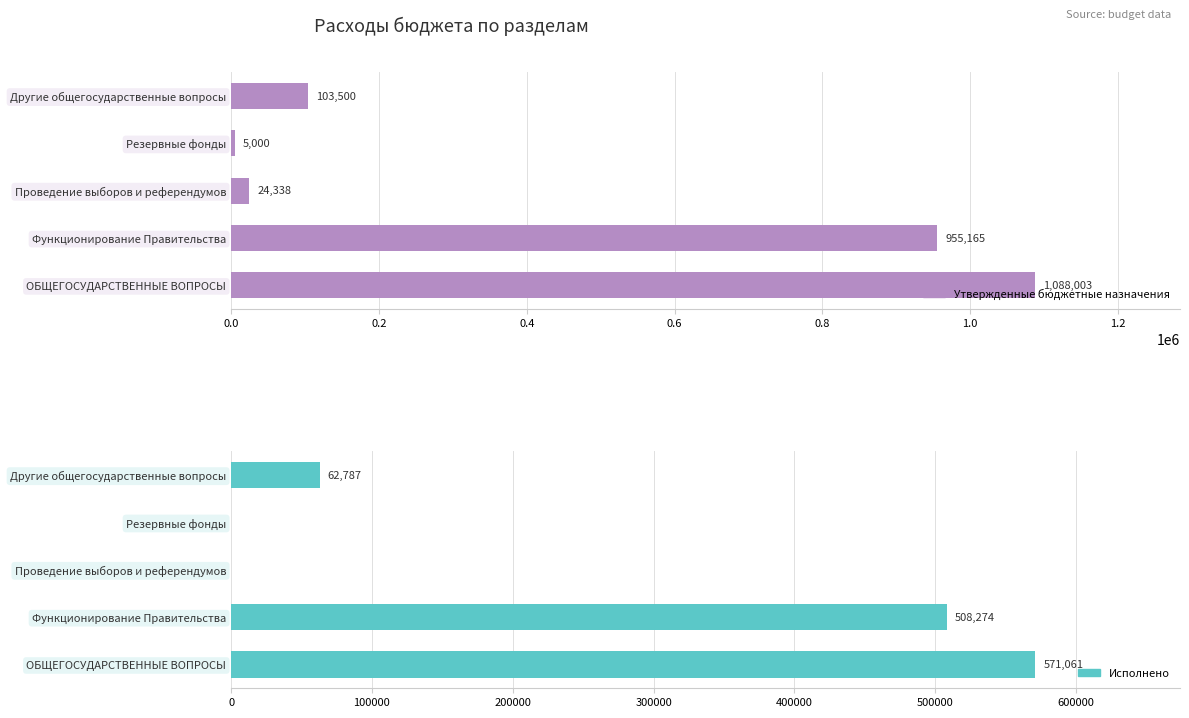

At how many categories does at least one series exceed 240363?

2